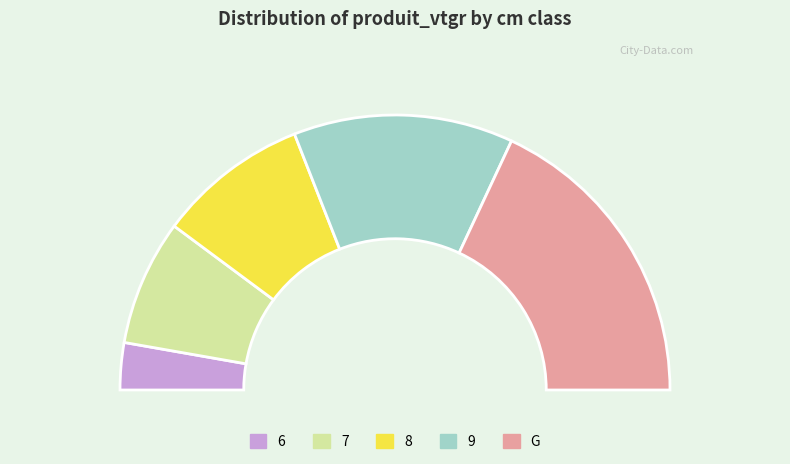

True or false: 9 accounts for 26% of the total.

True